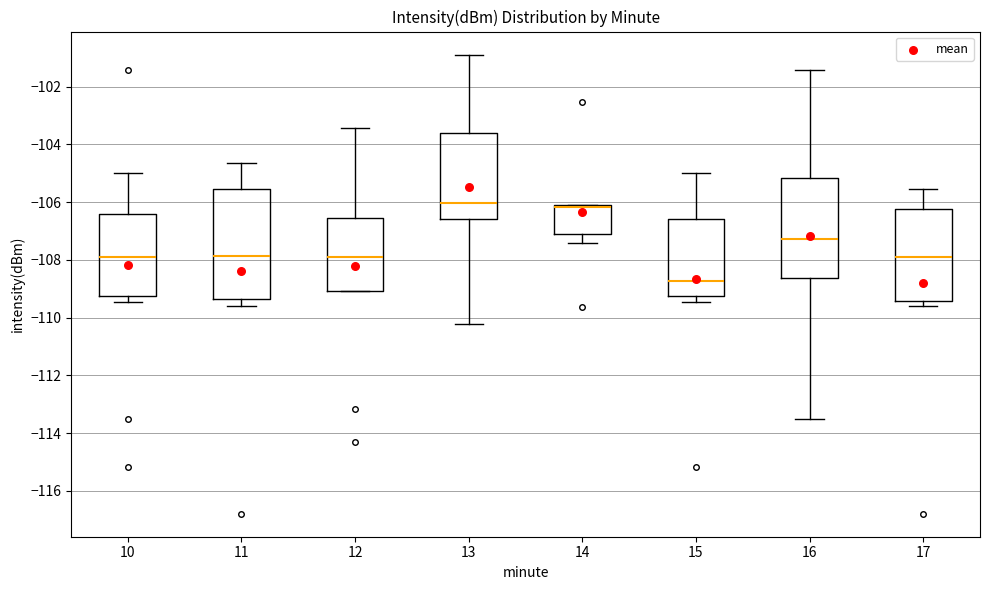

Where does the upper whisker of the box at x = 16 end on the y-axis? The values are not printed on the chart, so give them approximately, as read against the axis.

-101.4